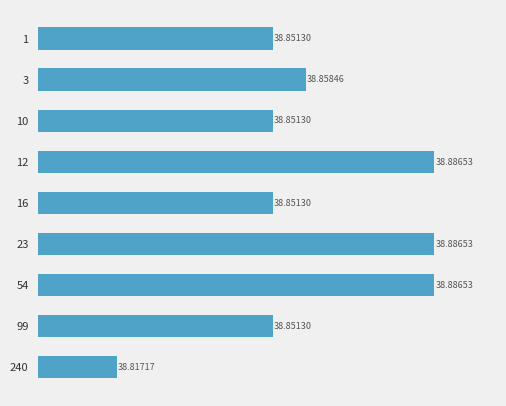

What is the difference between the maximum and minimum values?

0.1